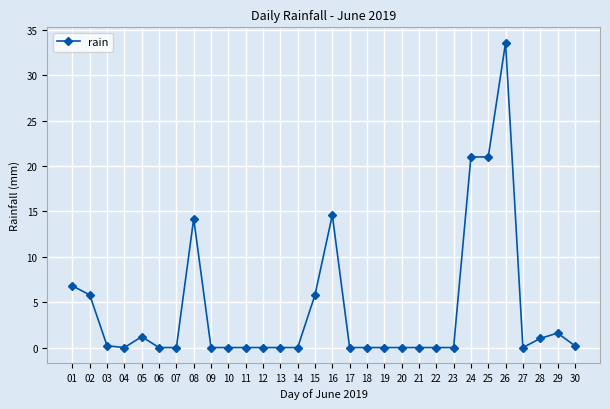

True or false: the data shows 5.8 at 02.

True